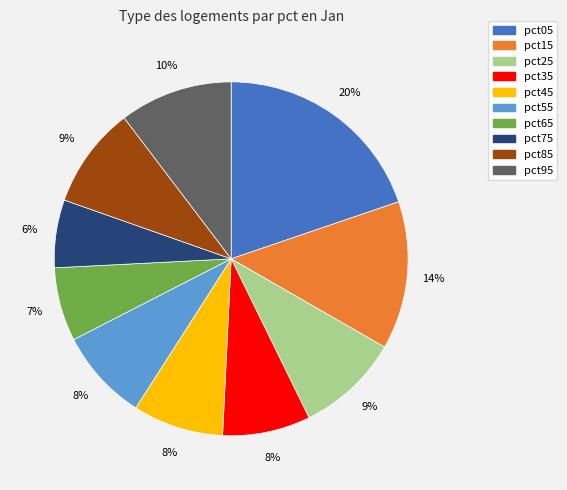

Which has a higher value, pct95 or pct85?

pct95